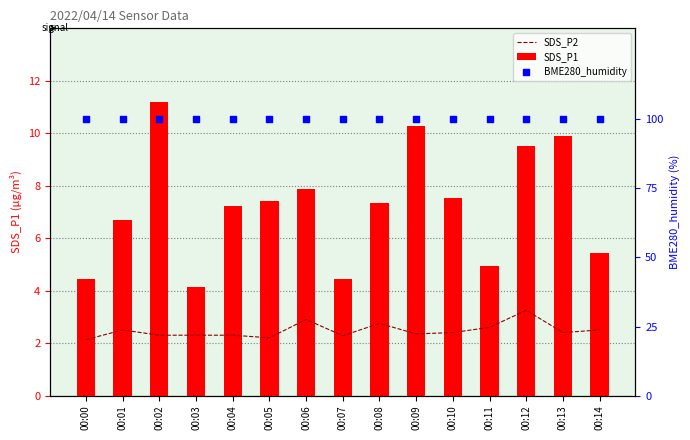

Which series reaches the maximum Y coordinate?

BME280_humidity